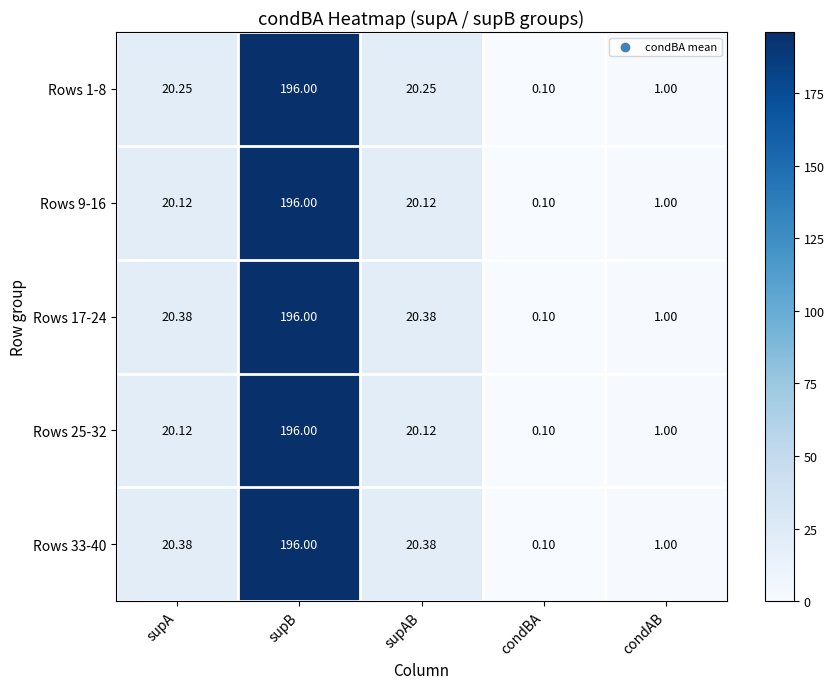

At which category is the sum across all series the highest?

supB